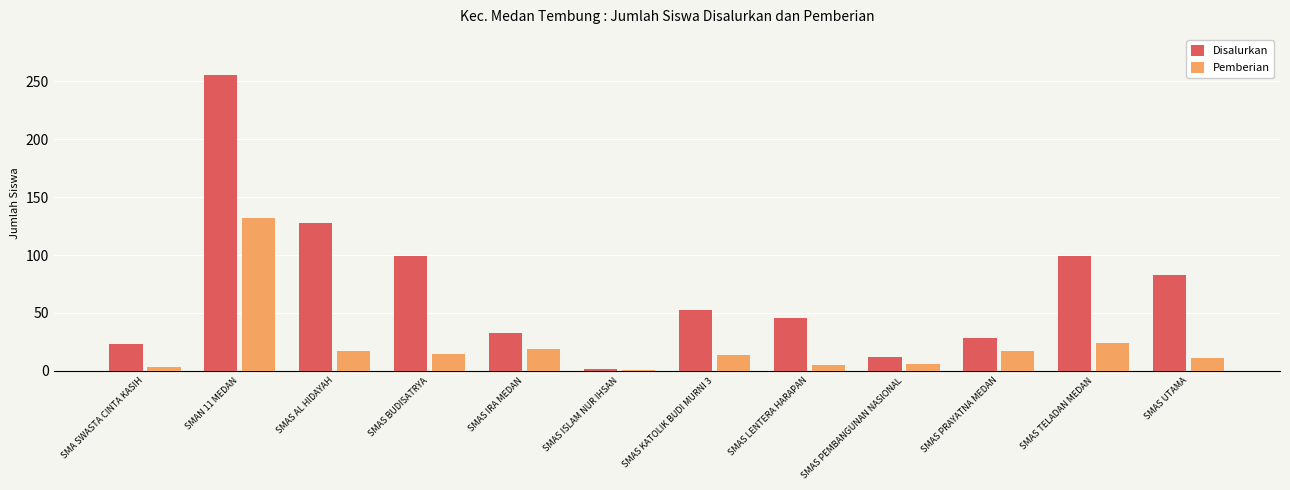

How many series are shown in this chart?

2